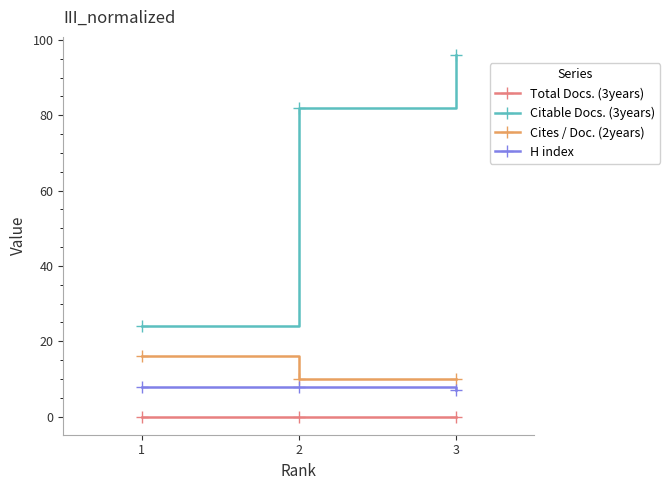

What are all the series names shown in the legend?

Total Docs. (3years), Citable Docs. (3years), Cites / Doc. (2years), H index